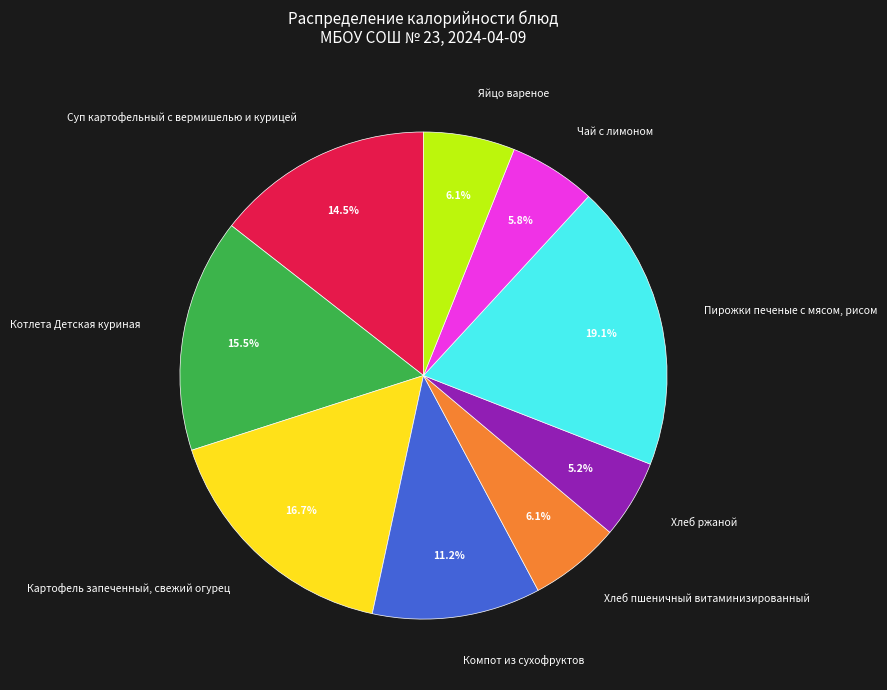

To the nearest percent, what is the combined percentage of Суп картофельный с вермишелью и курицей and Картофель запеченный, свежий огурец?

31%